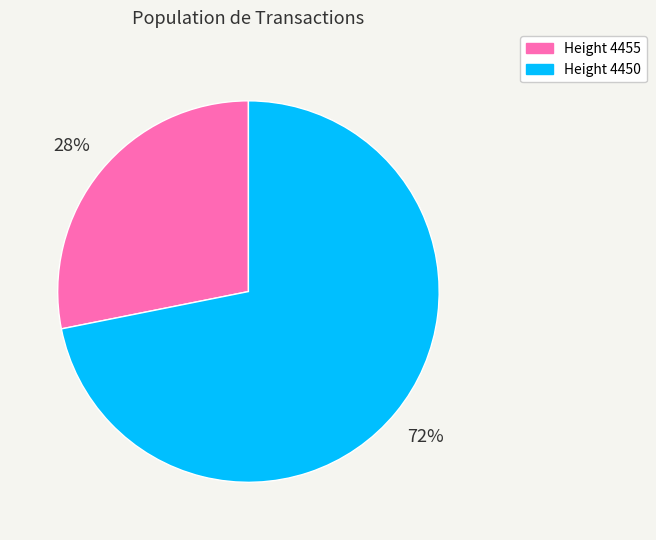

To the nearest percent, what portion does Height 4455 represent?

28%